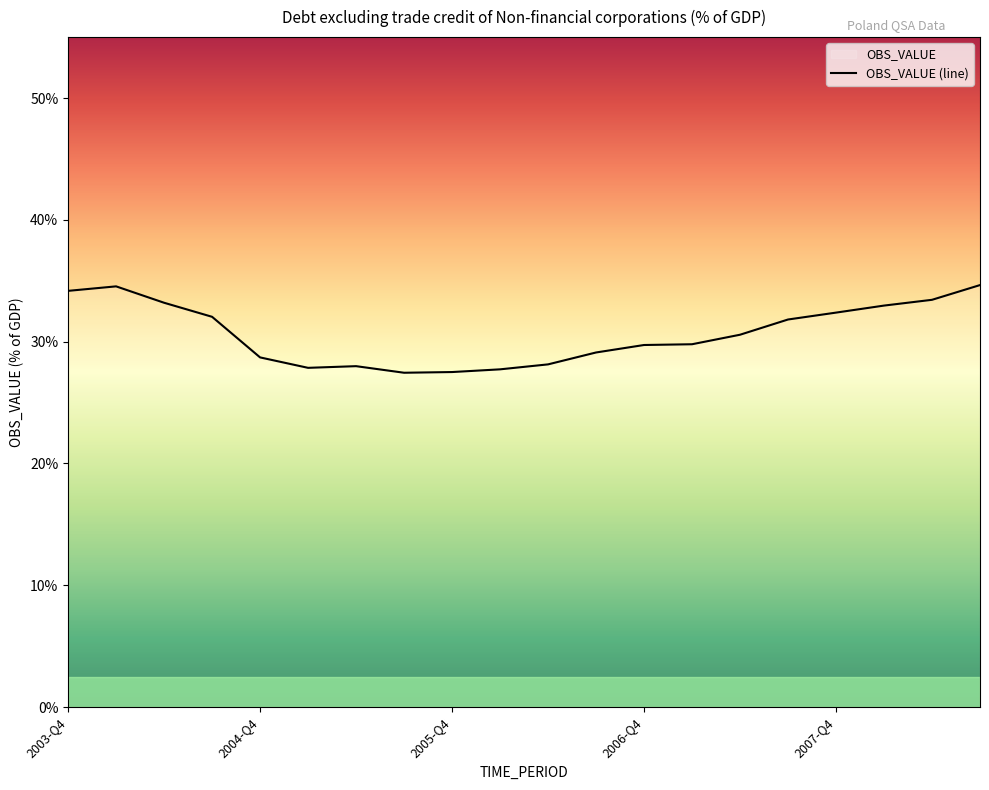

What is the difference between the maximum and minimum values?

7.2